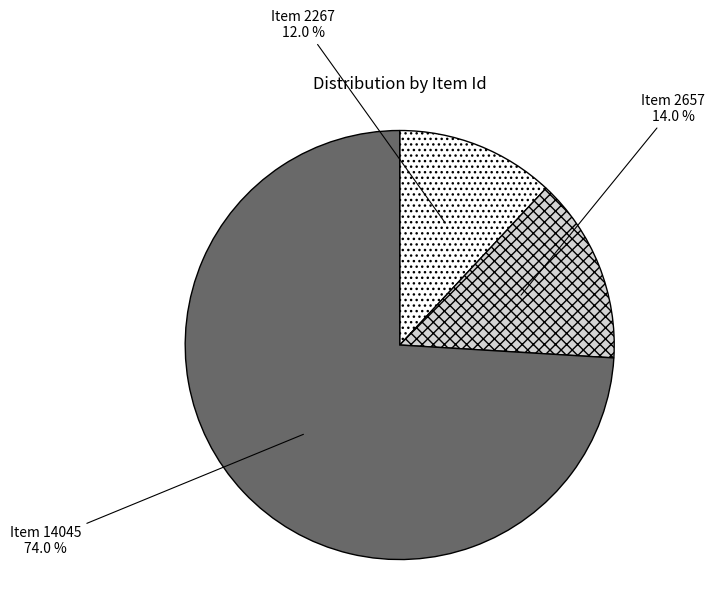

To the nearest percent, what portion does Item 14045 represent?

74%